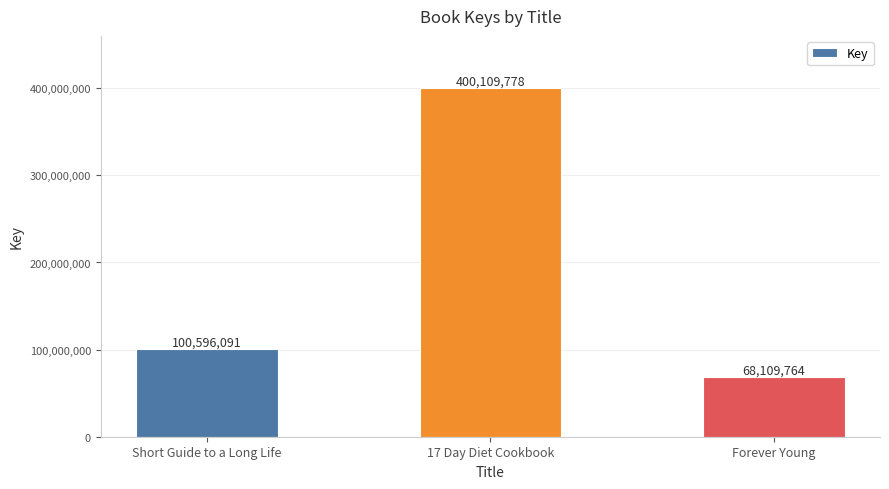

True or false: the data shows 182846317 at 17 Day Diet Cookbook.

False